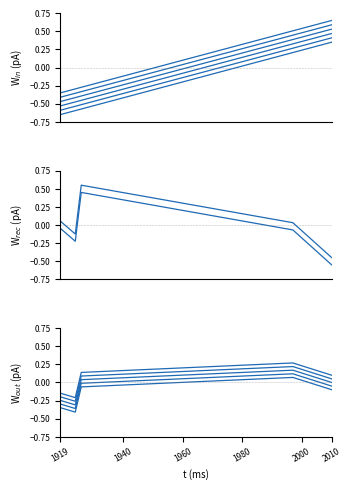

Does the chart display data point markers on the line(s)?

No